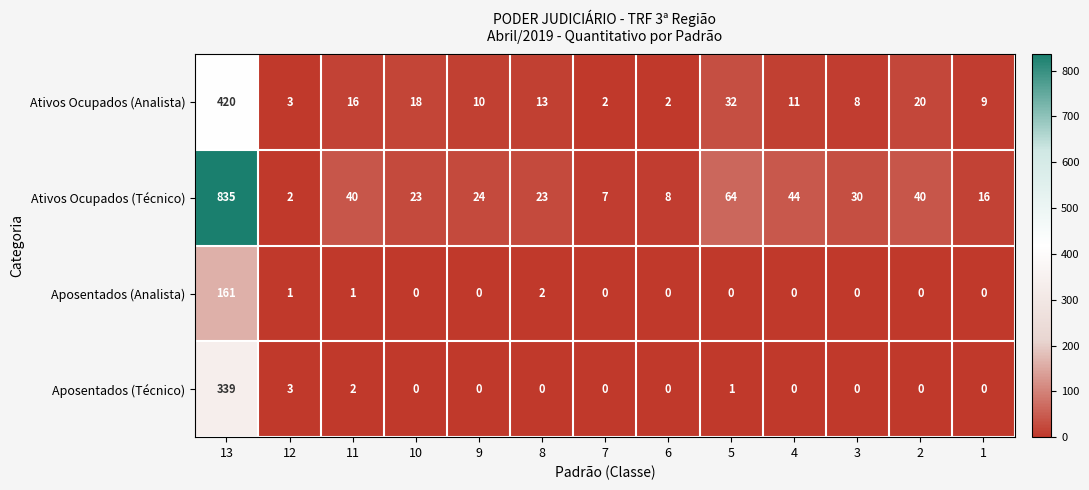

What is the average value of the Aposentados (Analista) series?

13